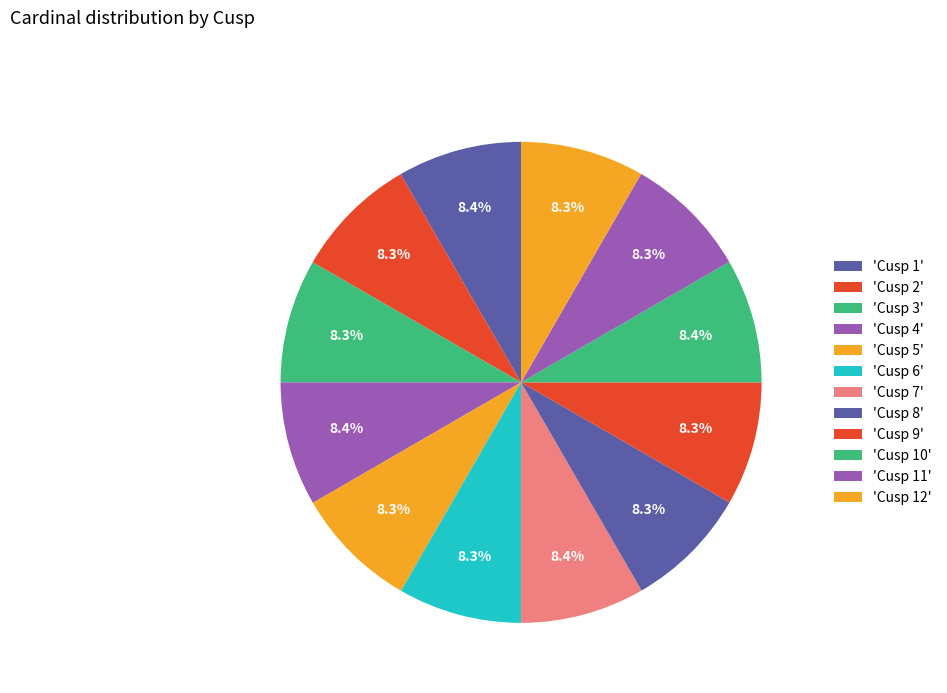

Count the number of slices in the pie.

12